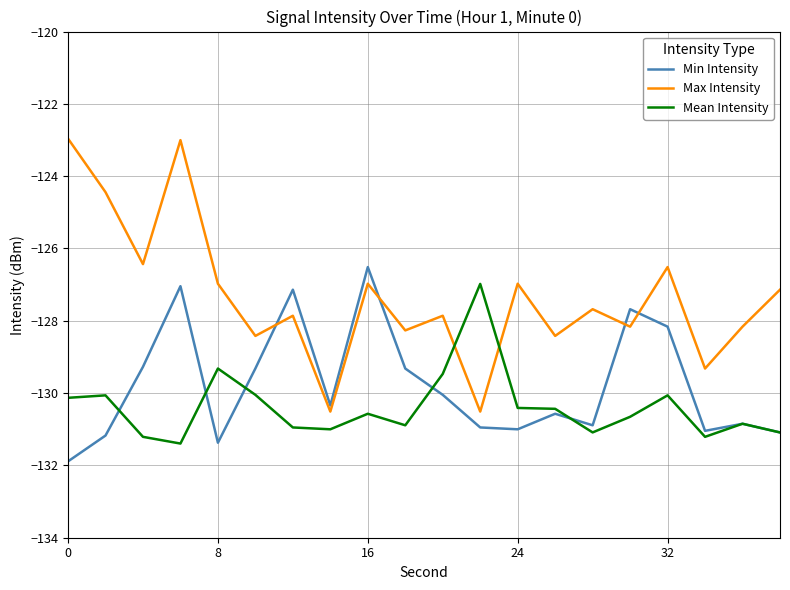

What are all the series names shown in the legend?

Min Intensity, Max Intensity, Mean Intensity